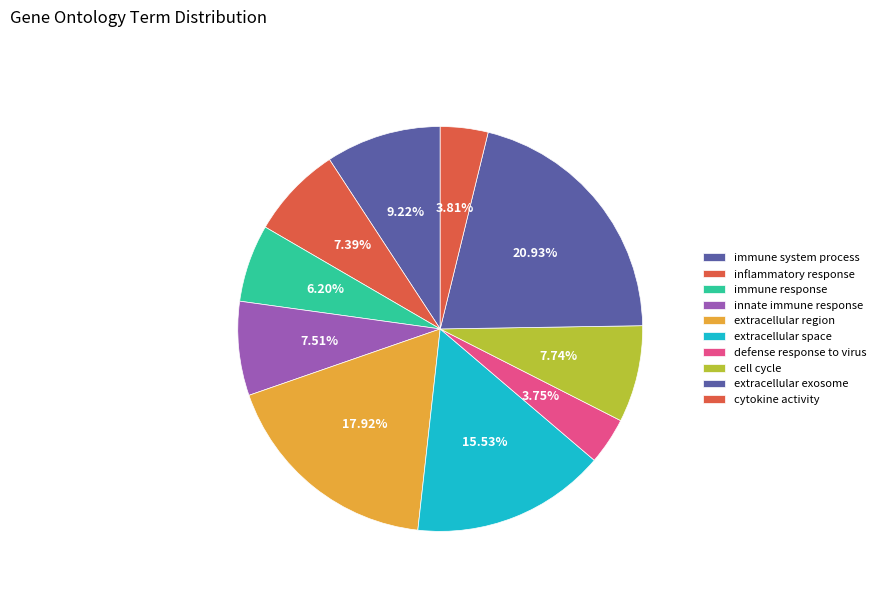

How many slices are in this pie chart?

10